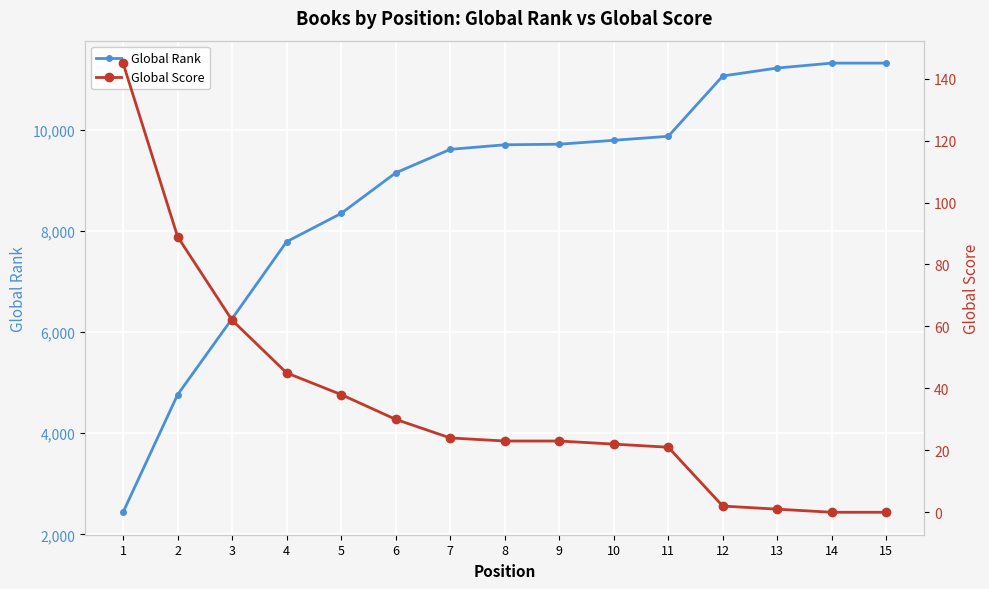

True or false: Global Rank and Global Score cross at least once.

False